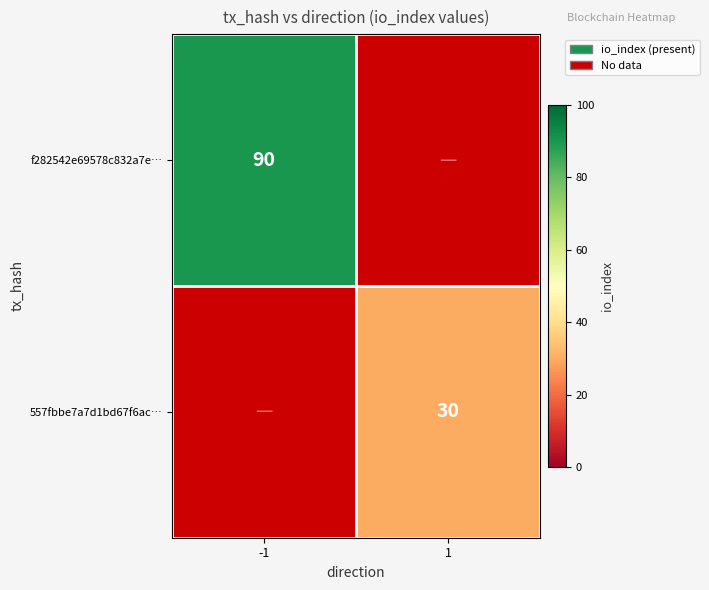

The value of 557fbbe7a7d1bd67f6ac… at 1 is 10. True or false?

False